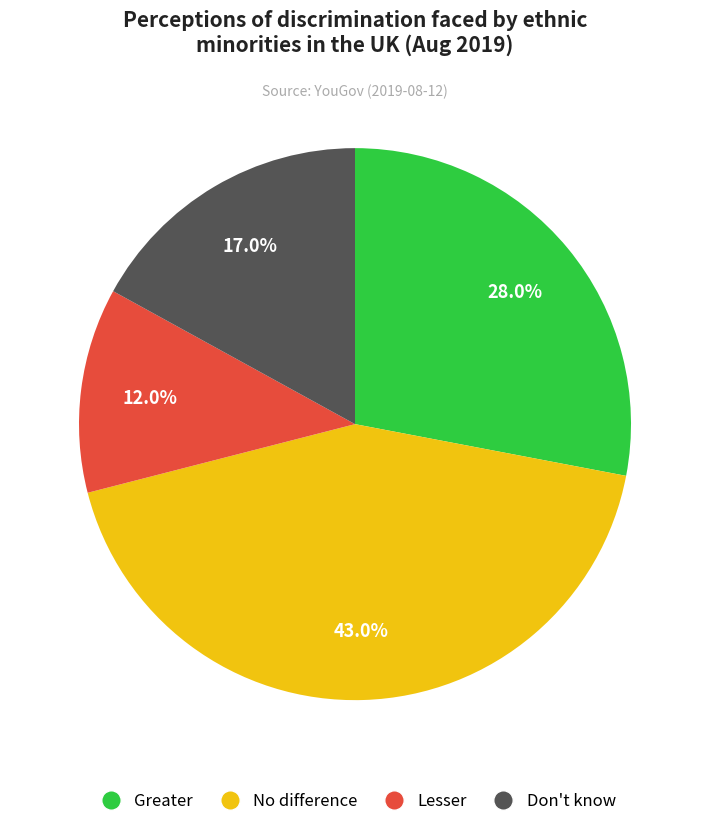

Count the number of slices in the pie.

4